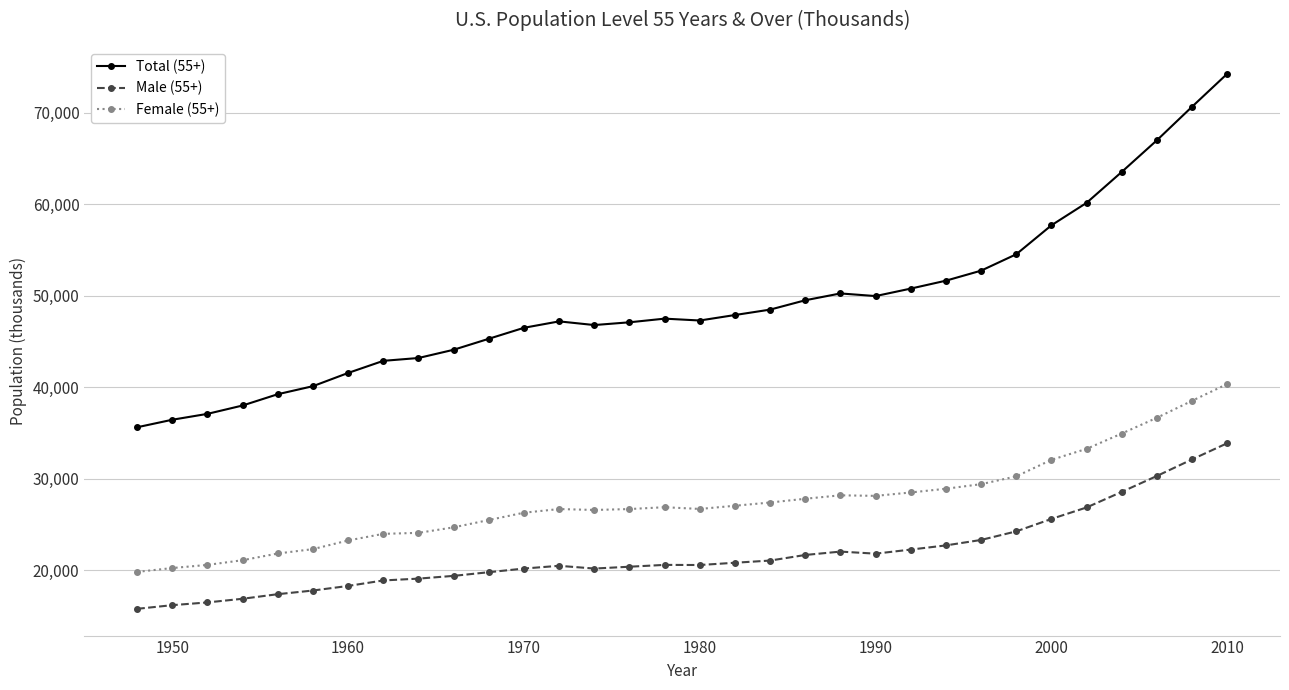

Which series has the largest range (max minus min)?

Total (55+)